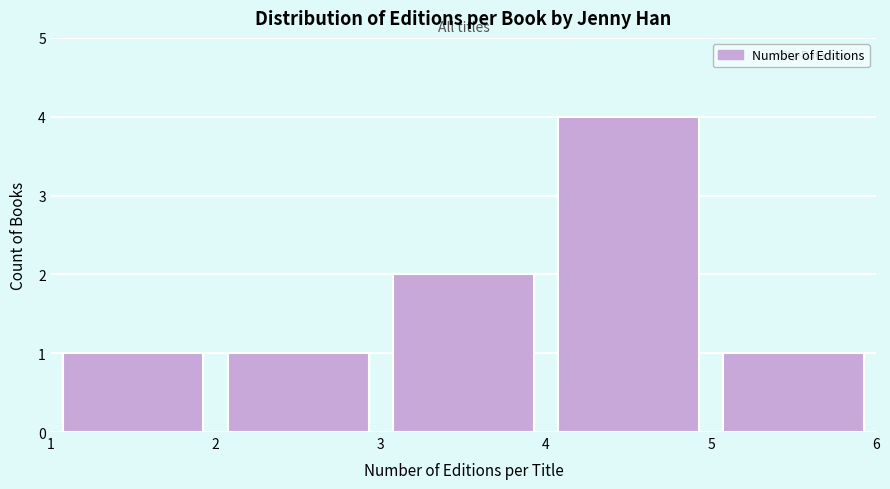

Reading left to right, transcribe this chart: for each bar, give the range it covers on the x-axis and its height. The values are not printed on the chart, so give them approximately, as read against the axis.

1 to 2: 1
2 to 3: 1
3 to 4: 2
4 to 5: 4
5 to 6: 1